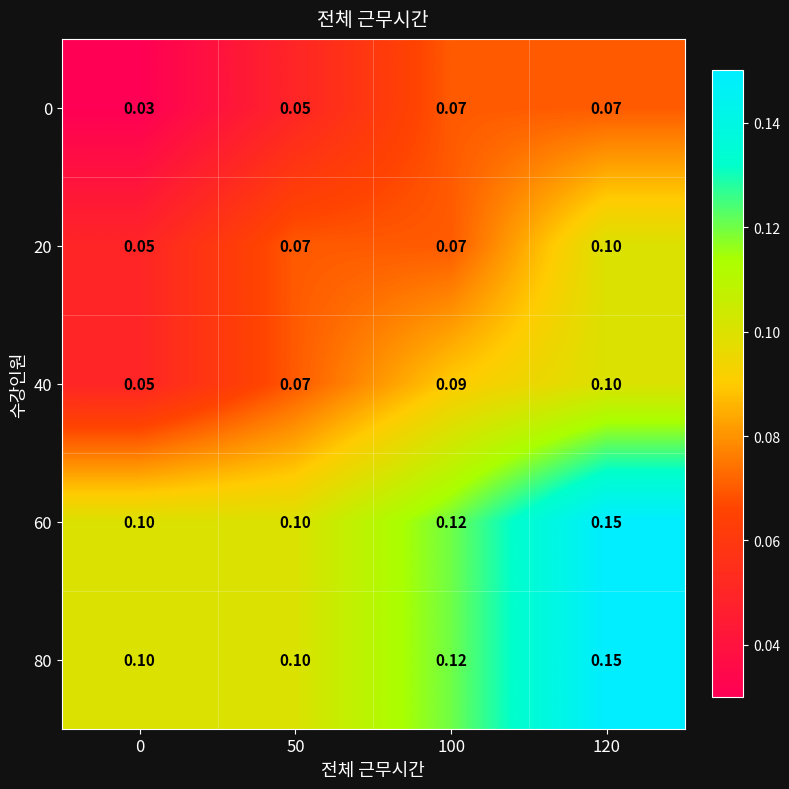

Reading left to right, transcribe all the data shown in this chart.

0: 0=0.0	50=0.1	100=0.1	120=0.1
20: 0=0.1	50=0.1	100=0.1	120=0.1
40: 0=0.1	50=0.1	100=0.1	120=0.1
60: 0=0.1	50=0.1	100=0.1	120=0.1
80: 0=0.1	50=0.1	100=0.1	120=0.1